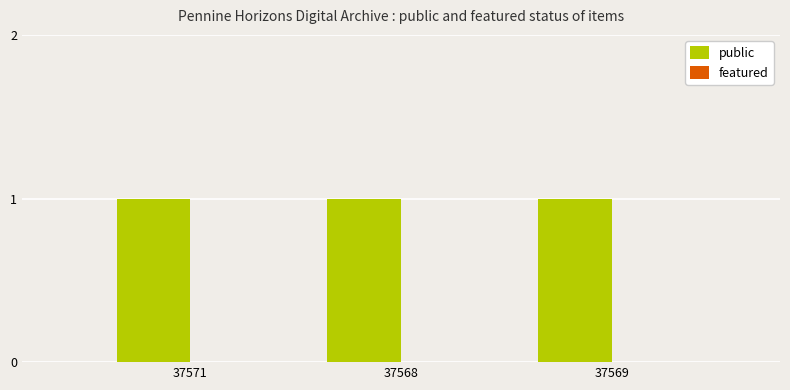

Which series has the largest range (max minus min)?

public